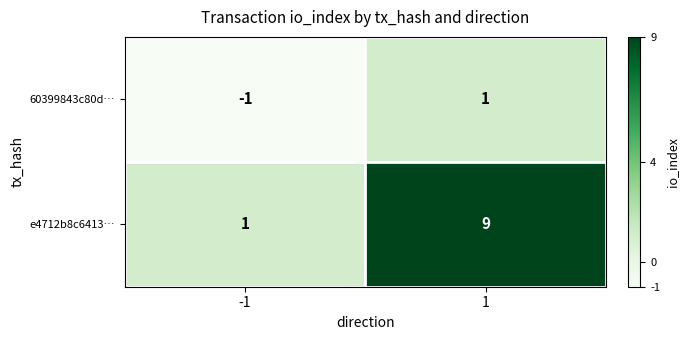

What is the average value of the e4712b8c6413… series?

5